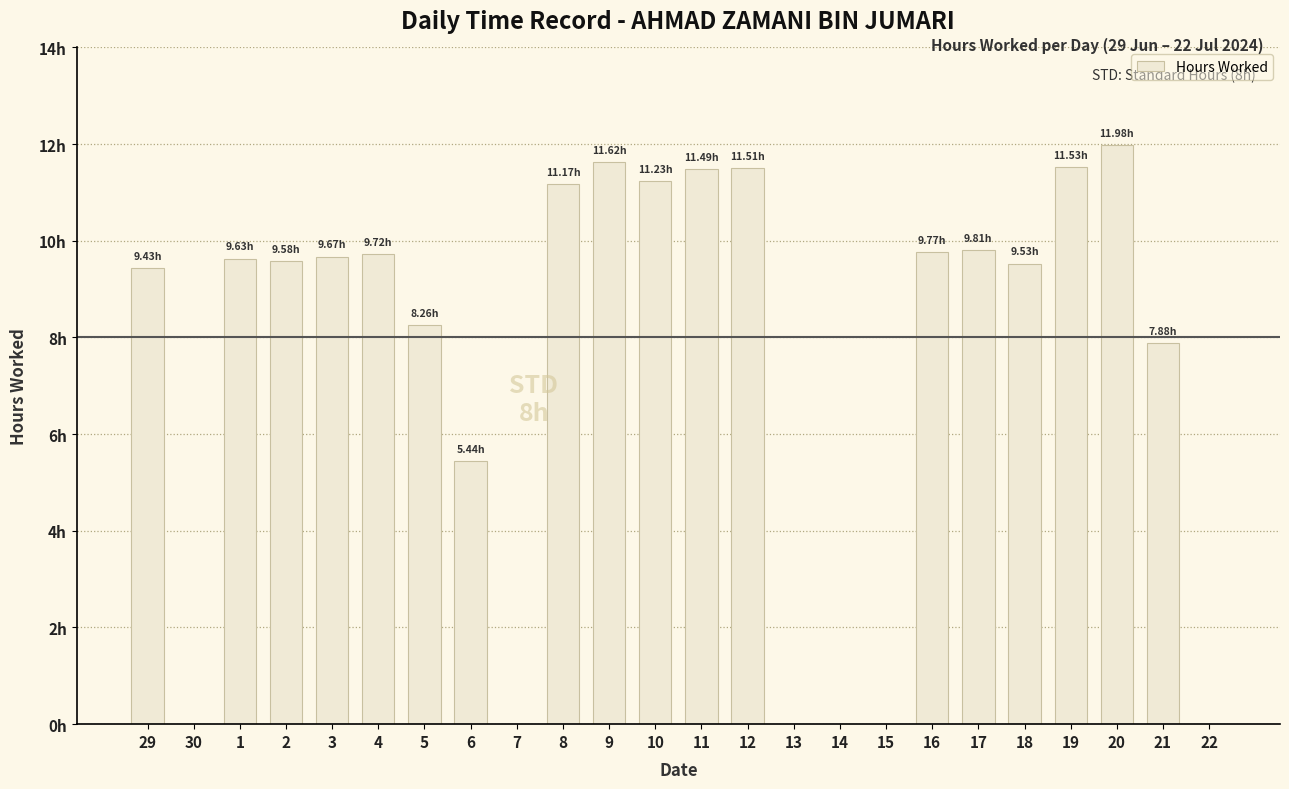

What is the sum of the values at 22 and 20?

12.0